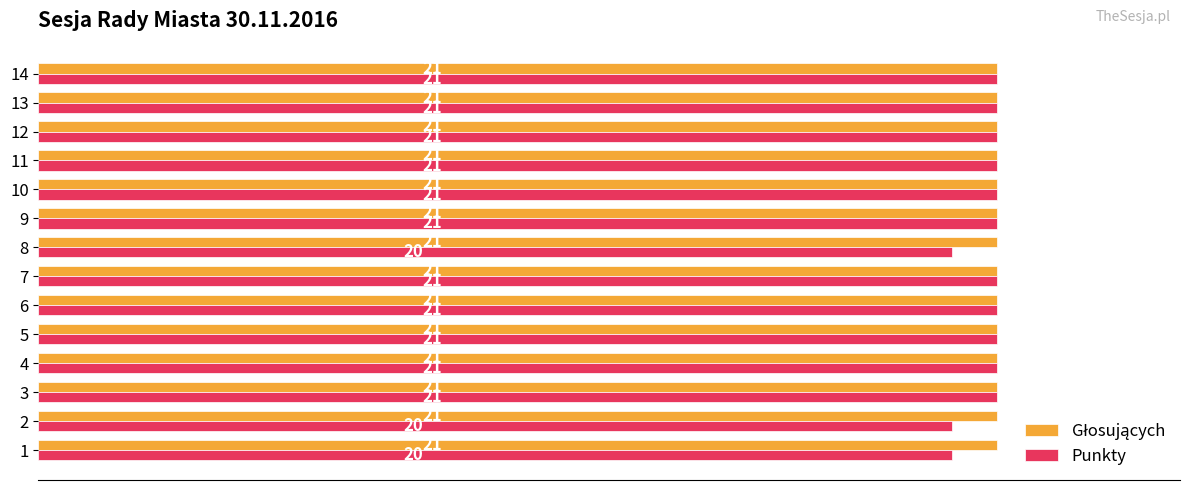

What is the smallest value displayed?

20